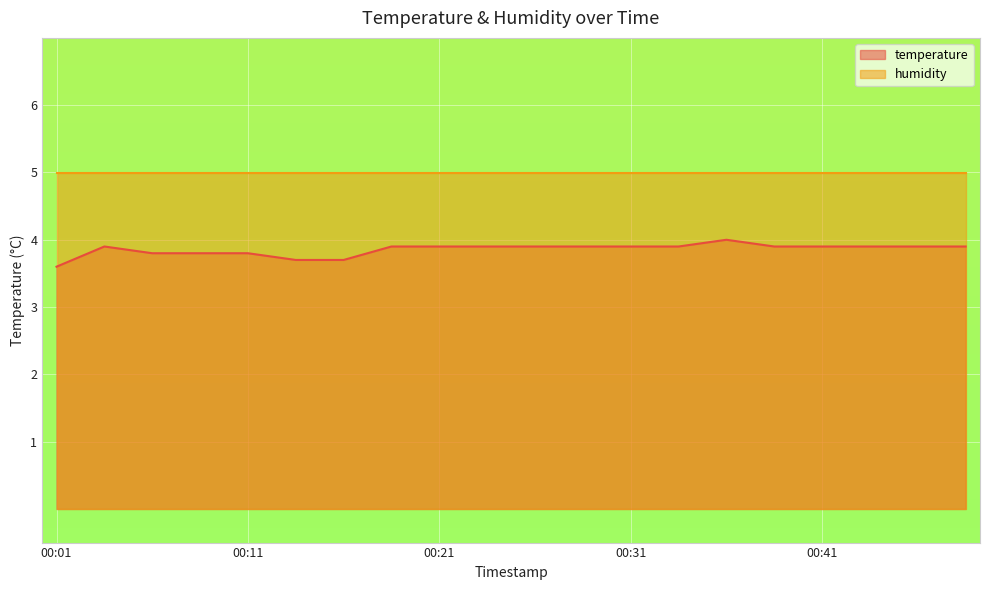

Does the chart display data point markers on the line(s)?

No